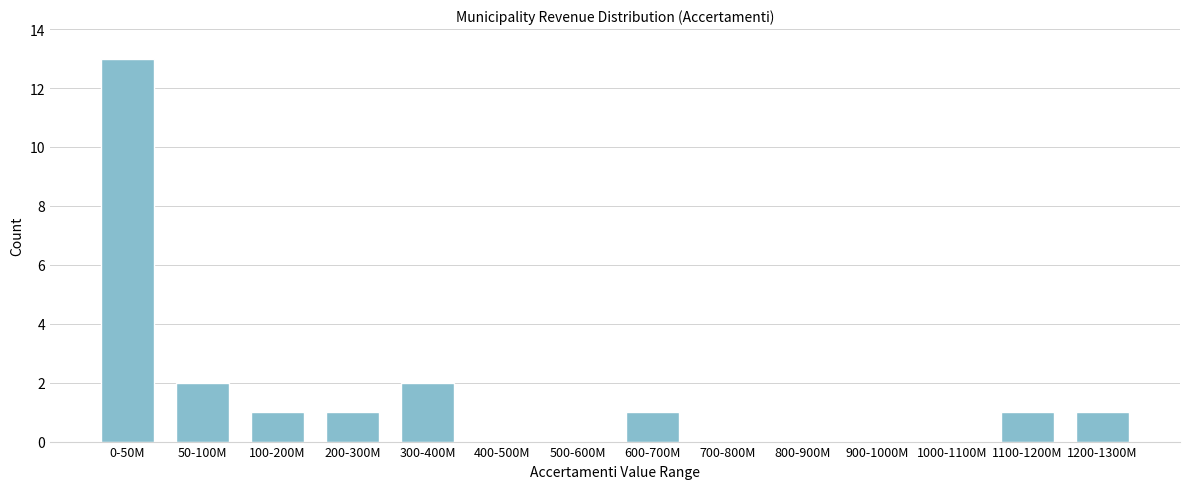

Reading left to right, list all the values displayed in this chart.

0-50M=13	50-100M=2	100-200M=1	200-300M=1	300-400M=2	400-500M=0	500-600M=0	600-700M=1	700-800M=0	800-900M=0	900-1000M=0	1000-1100M=0	1100-1200M=1	1200-1300M=1